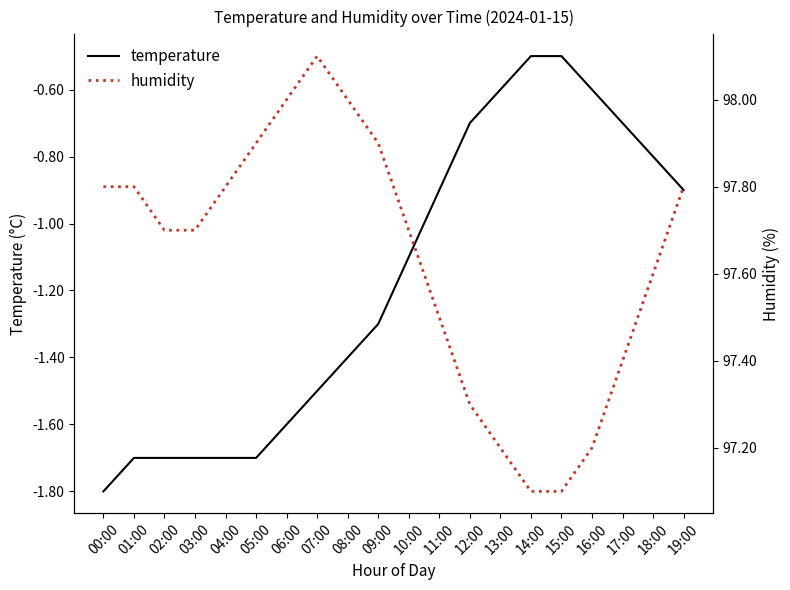

How many categories are shown in the chart?

20